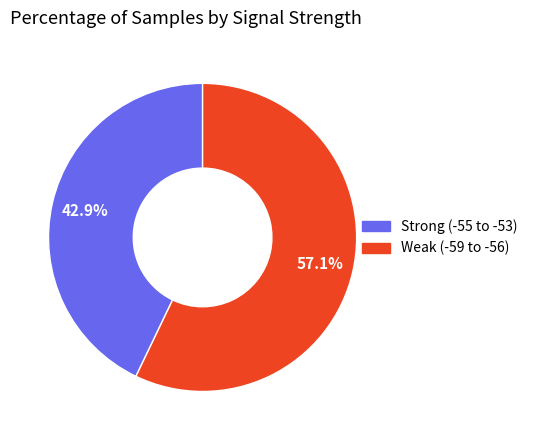

What is the total percentage of Strong (-55 to -53) and Weak (-59 to -56)?

100.0%